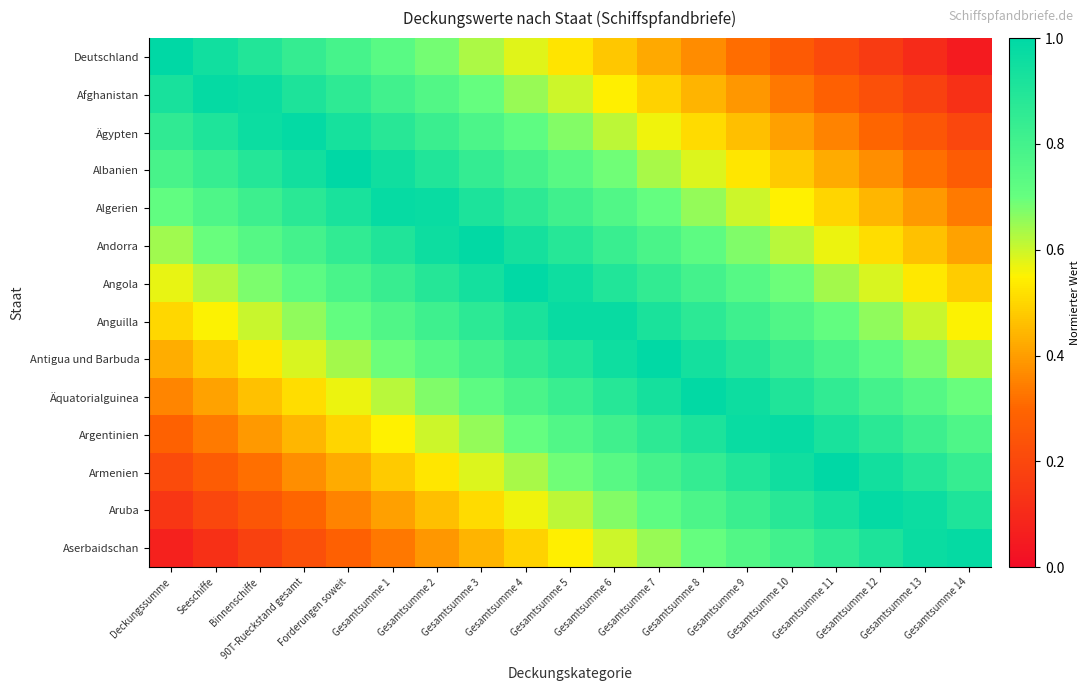

At which category does the chart reach its peak across all series?

Deckungssumme